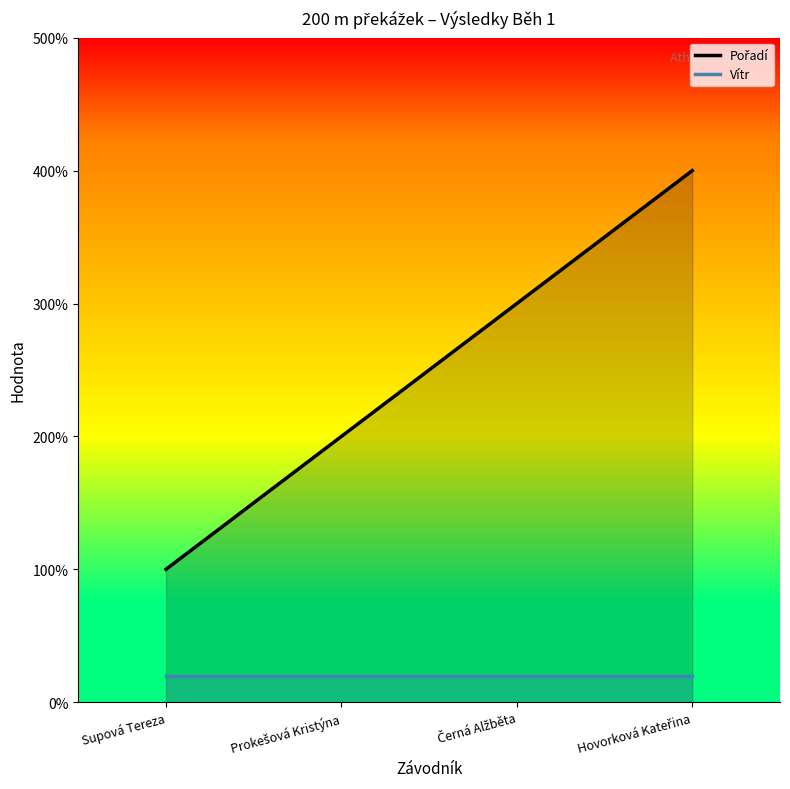

What is the sum of the Vítr values at Prokešová Kristýna and Hovorková Kateřina?

0.4